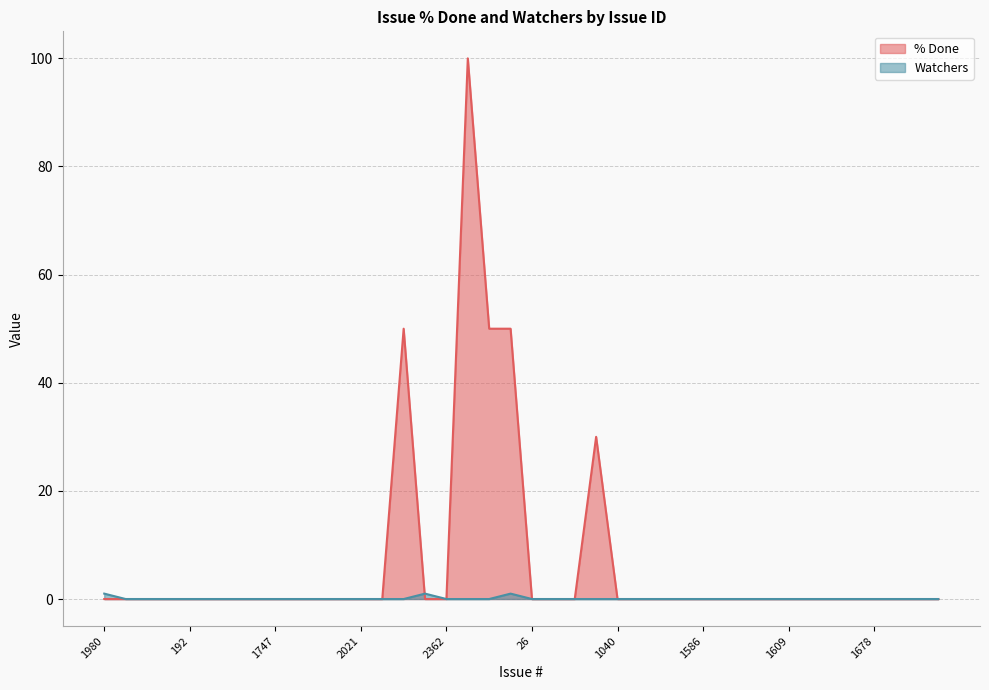

The Watchers series shows 1 at 2329. True or false?

False